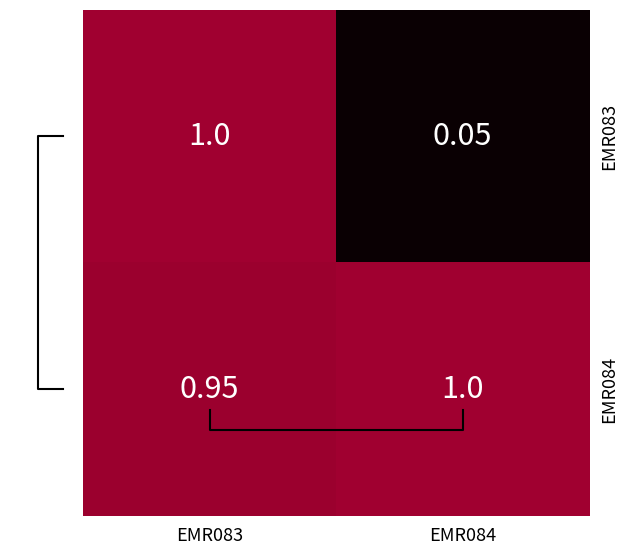

Is the value of EMR083 at EMR084 greater than the value of EMR084 at EMR083?

No